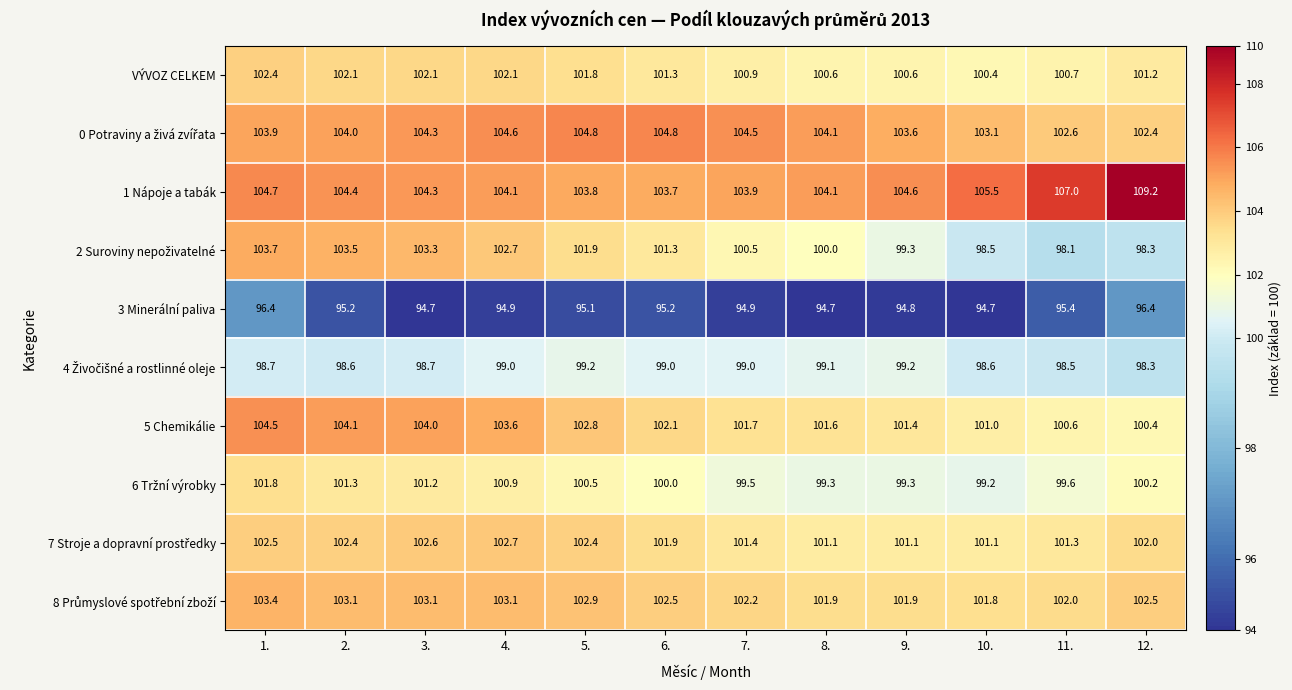

Which category has the lowest value in the 5 Chemikálie series?

12.